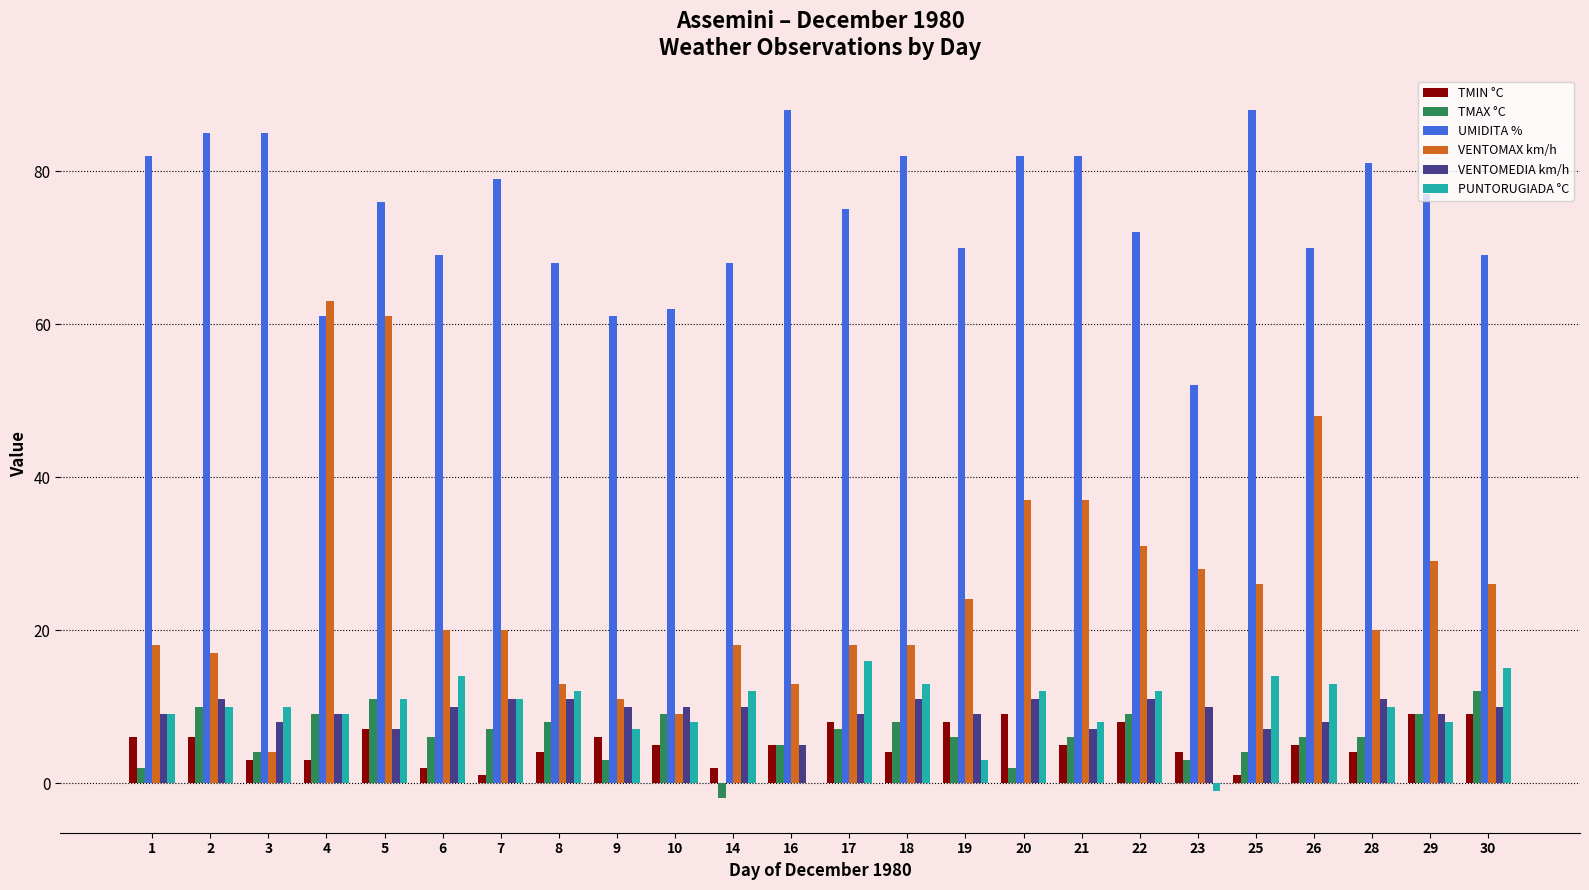

How many groups of bars are there?

24